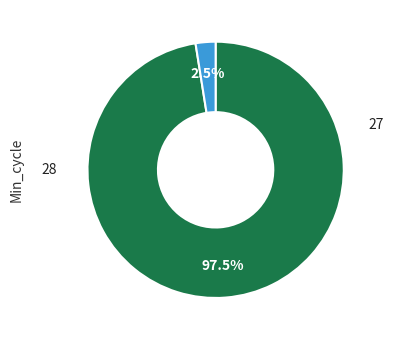

Is there any slice that represents more than half of the pie?

Yes